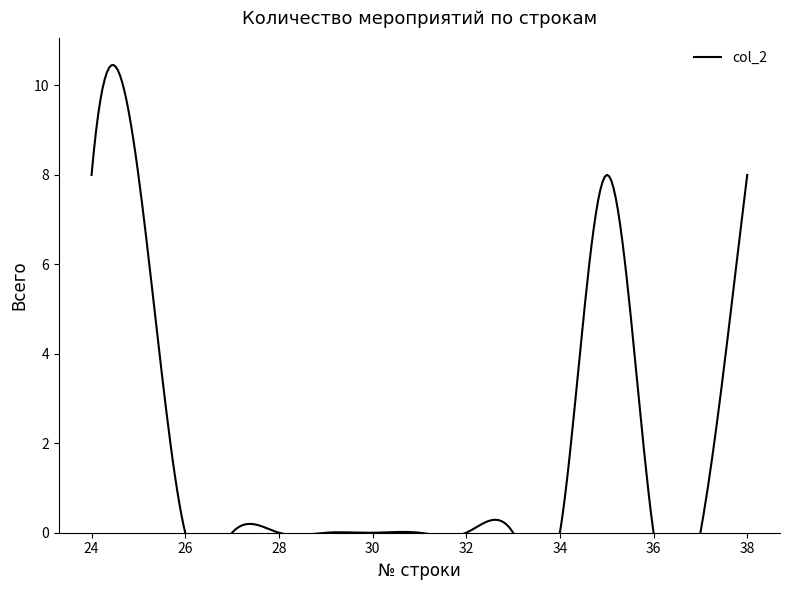

True or false: the data has more than 2 interior local peaks.

False